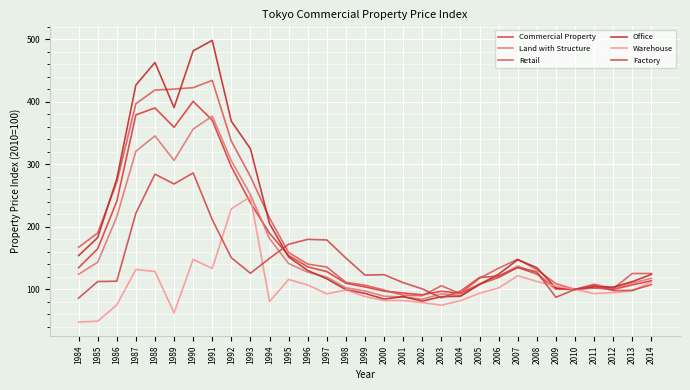

Reading left to right, what are all the values shown in this chart?

Commercial Property: 134.7	165.0	240.7	378.9	390.0	359.1	400.6	370.3	296.1	238.5	189.8	154.2	136.1	128.5	109.9	104.0	97.2	94.2	91.5	97.0	93.9	108.3	119.2	135.3	124.5	100.5	100.0	102.2	100.1	107.3	113.8
Land with Structure: 124.2	143.5	216.1	320.8	345.3	306.1	356.1	376.9	305.5	251.4	181.2	141.5	127.6	119.7	102.7	97.5	89.1	87.9	84.3	93.0	90.2	108.9	121.0	137.5	125.9	101.4	100.0	103.5	101.5	110.3	117.7
Retail: 167.3	190.2	271.2	396.8	418.6	420.1	422.4	434.1	336.9	280.4	214.0	158.9	140.5	135.8	111.3	106.7	99.0	90.7	90.0	105.8	93.3	118.0	133.8	148.2	131.7	109.2	100.0	108.2	101.2	125.4	125.4
Office: 154.1	182.8	276.7	426.6	462.7	390.6	481.2	497.9	368.8	324.8	205.2	151.8	130.3	117.0	99.6	93.6	84.5	88.7	81.3	88.5	89.0	107.9	124.4	147.5	134.8	102.3	100.0	104.5	103.7	112.4	124.0
Warehouse: 47.9	49.1	75.2	131.8	128.7	62.6	147.9	133.4	228.8	248.2	80.5	115.9	107.1	93.0	99.1	88.6	82.3	82.3	79.0	74.8	82.0	93.9	102.2	122.0	112.7	105.5	100.0	93.3	94.8	97.7	112.1
Factory: 86.1	112.6	113.2	221.7	284.1	268.5	286.1	211.5	150.6	125.8	149.7	172.1	180.0	179.1	150.1	122.9	123.5	110.8	100.8	86.6	97.2	119.0	121.4	135.1	128.1	87.5	100.0	106.7	98.1	98.5	107.7